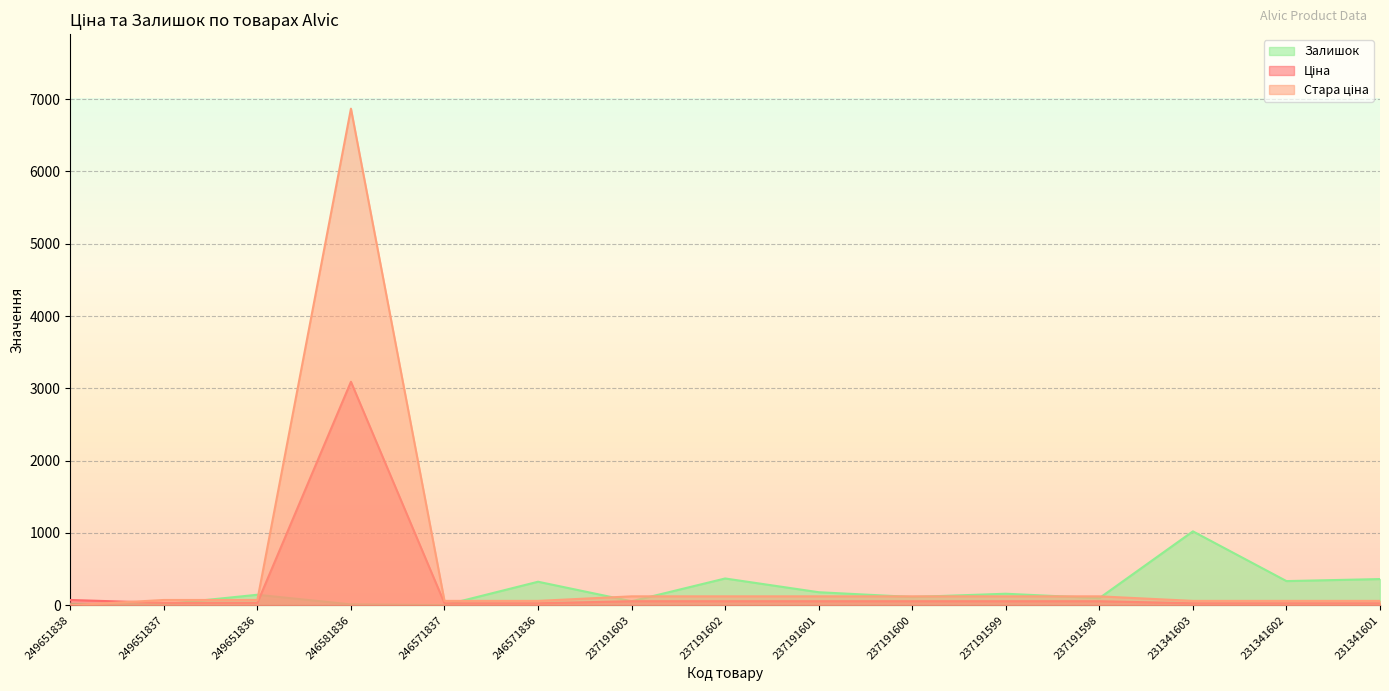

At which category is the sum across all series the highest?

246581836